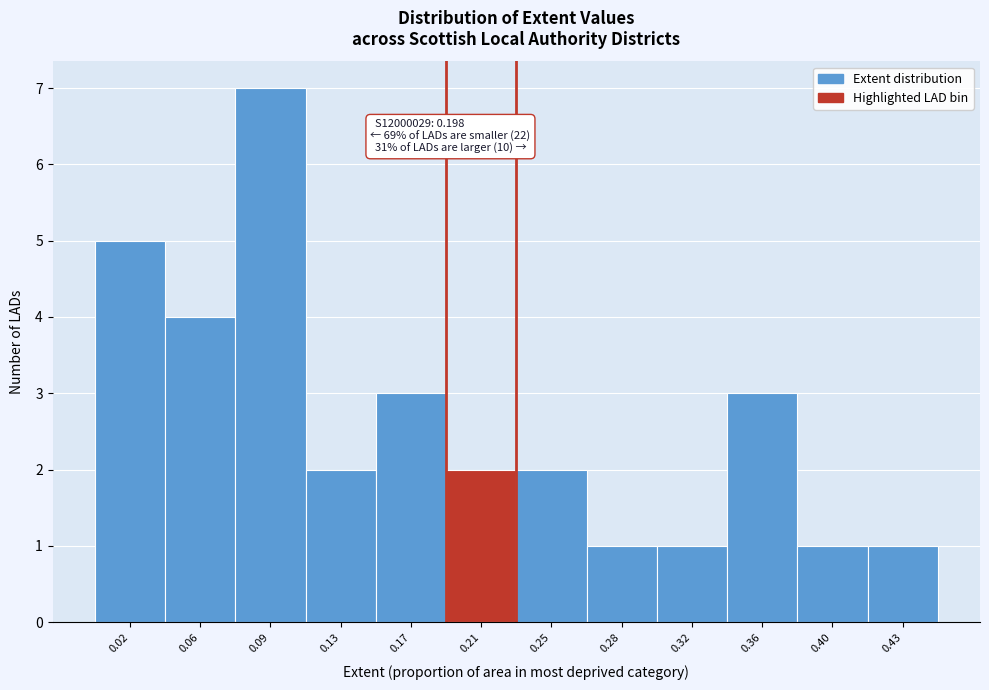

Over which range of the x-axis is the bar tallest?

0.075 to 0.115